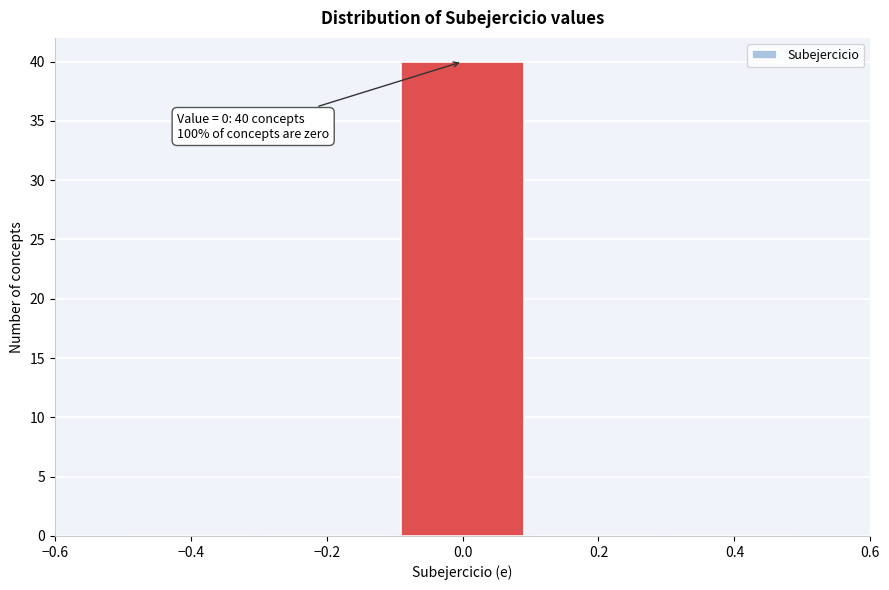

Over which range of the x-axis is the bar tallest?

-0.1 to 0.1